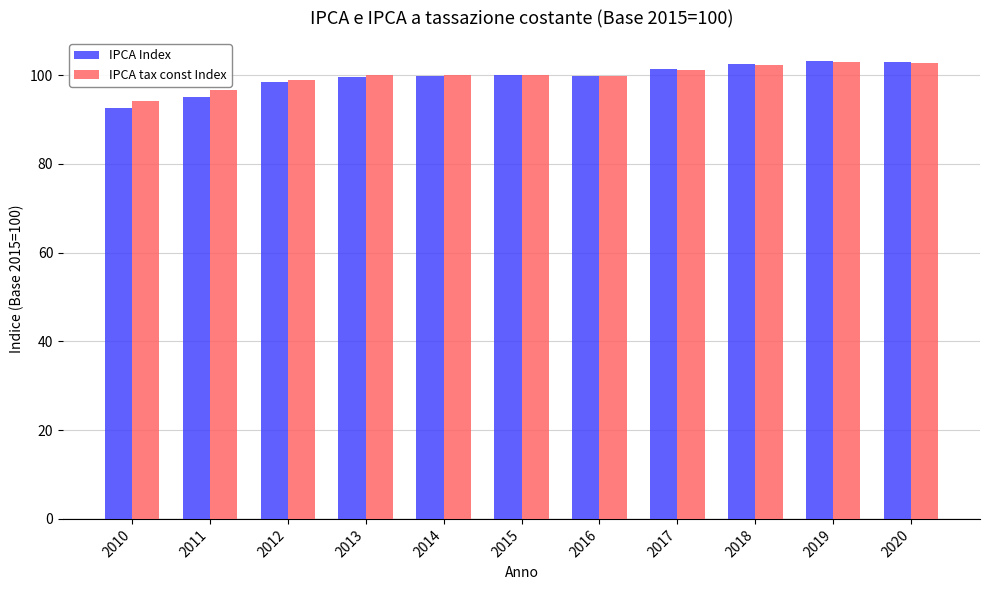

What is the minimum value shown in the chart?

92.6